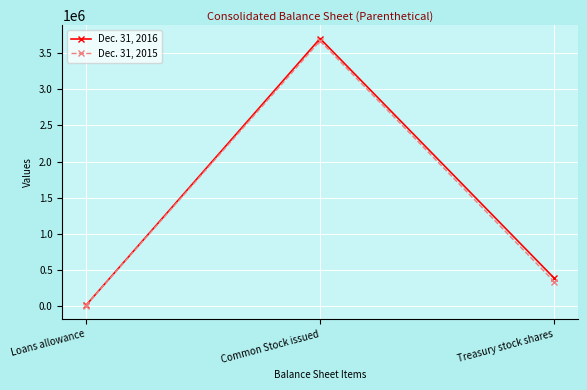

Which series changed the most between Loans allowance and Treasury stock shares?

Dec. 31, 2016